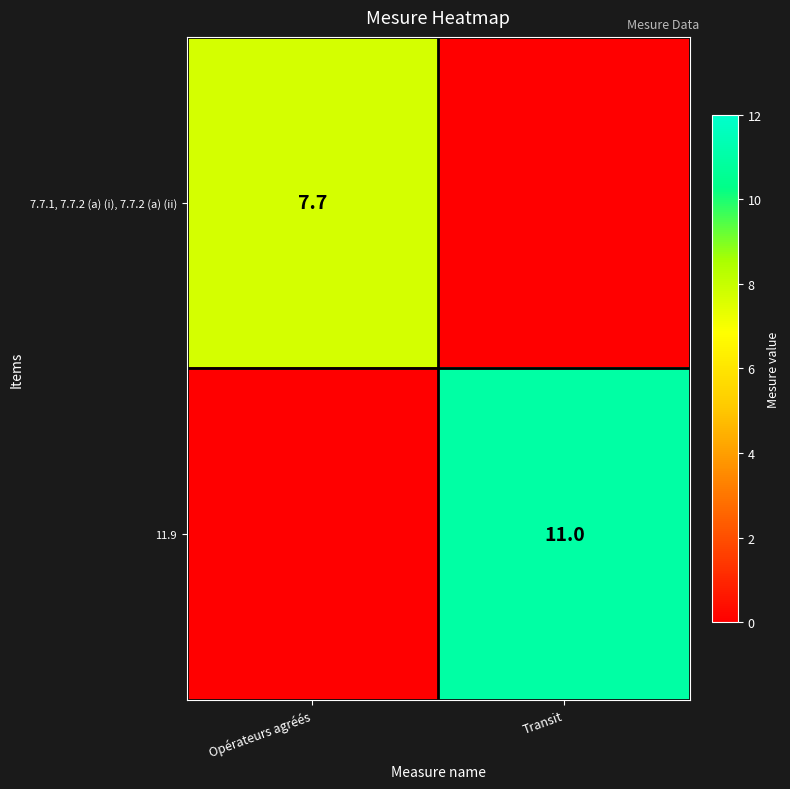

The 11.9 series shows 6.9 at Transit. True or false?

False